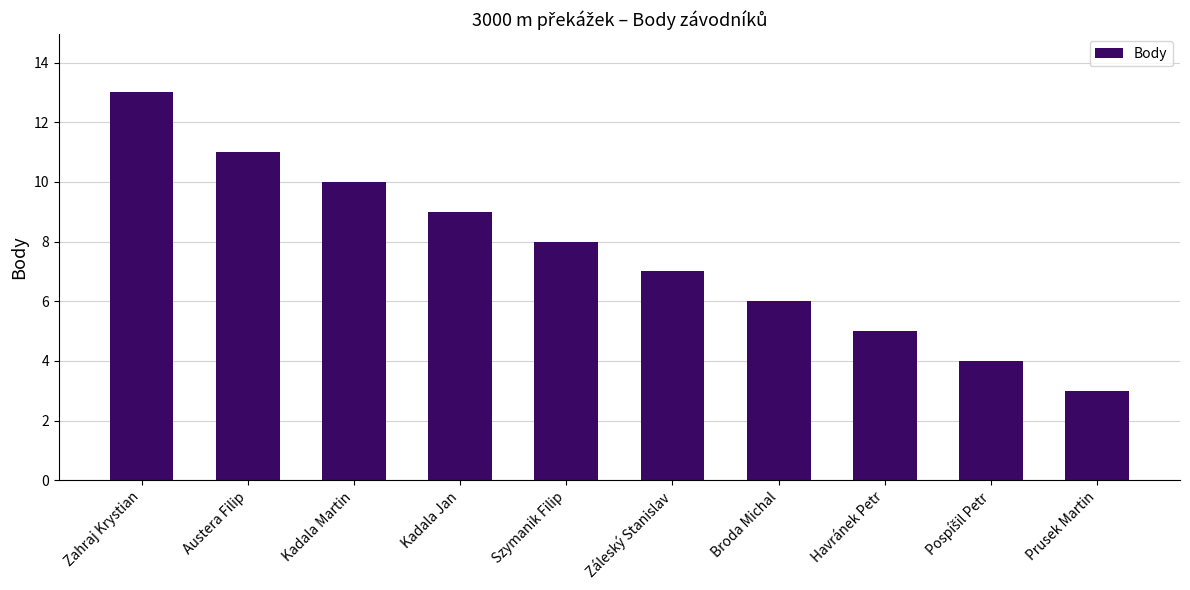

What is the greatest value displayed?

13